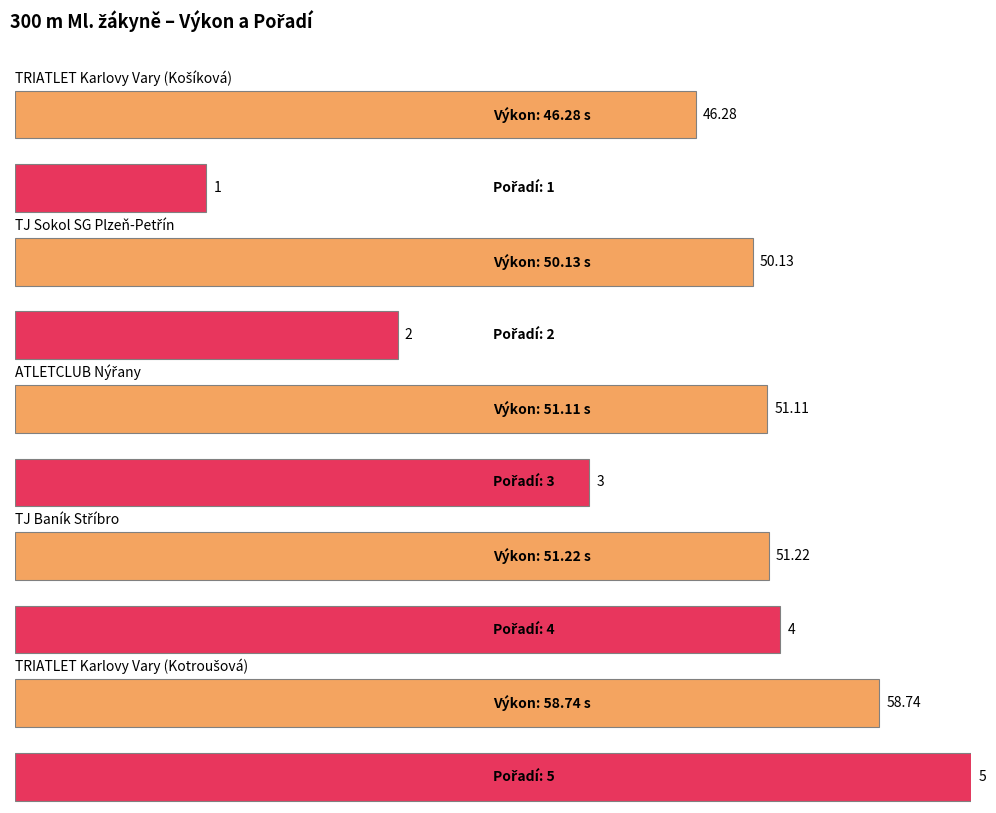

What is the sum of the Pořadí values at ATLETCLUB Nýřany and TJ Sokol SG Plzeň-Petřín?

5.0